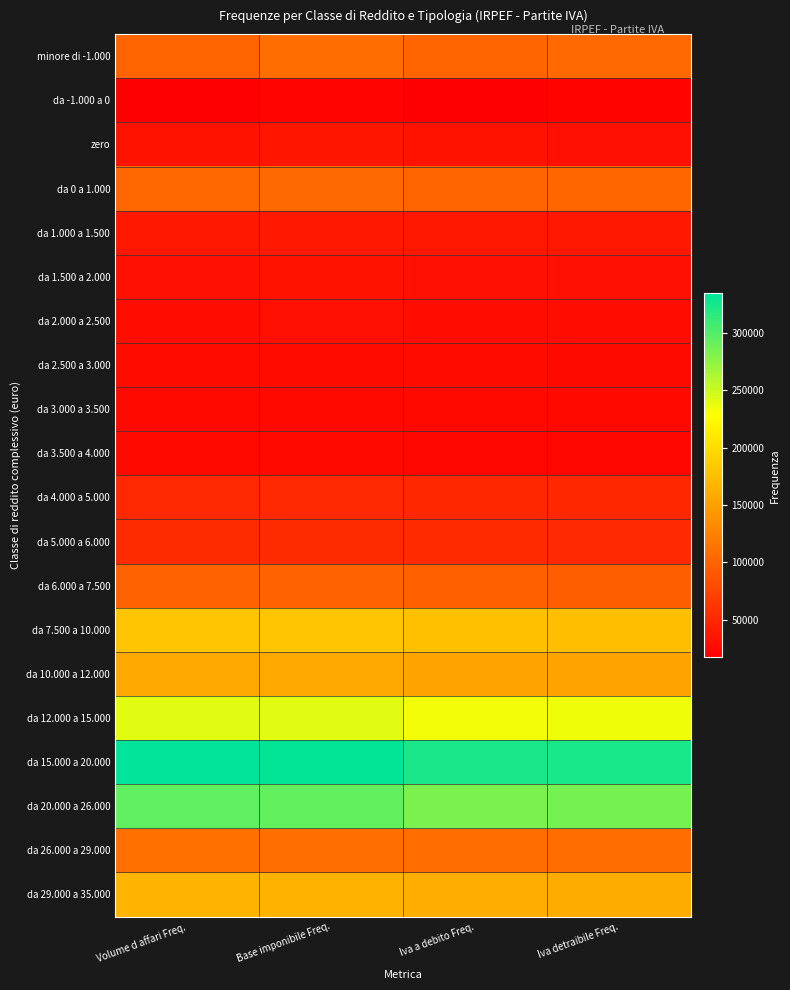

Which series has the largest total across all categories?

da 15.000 a 20.000